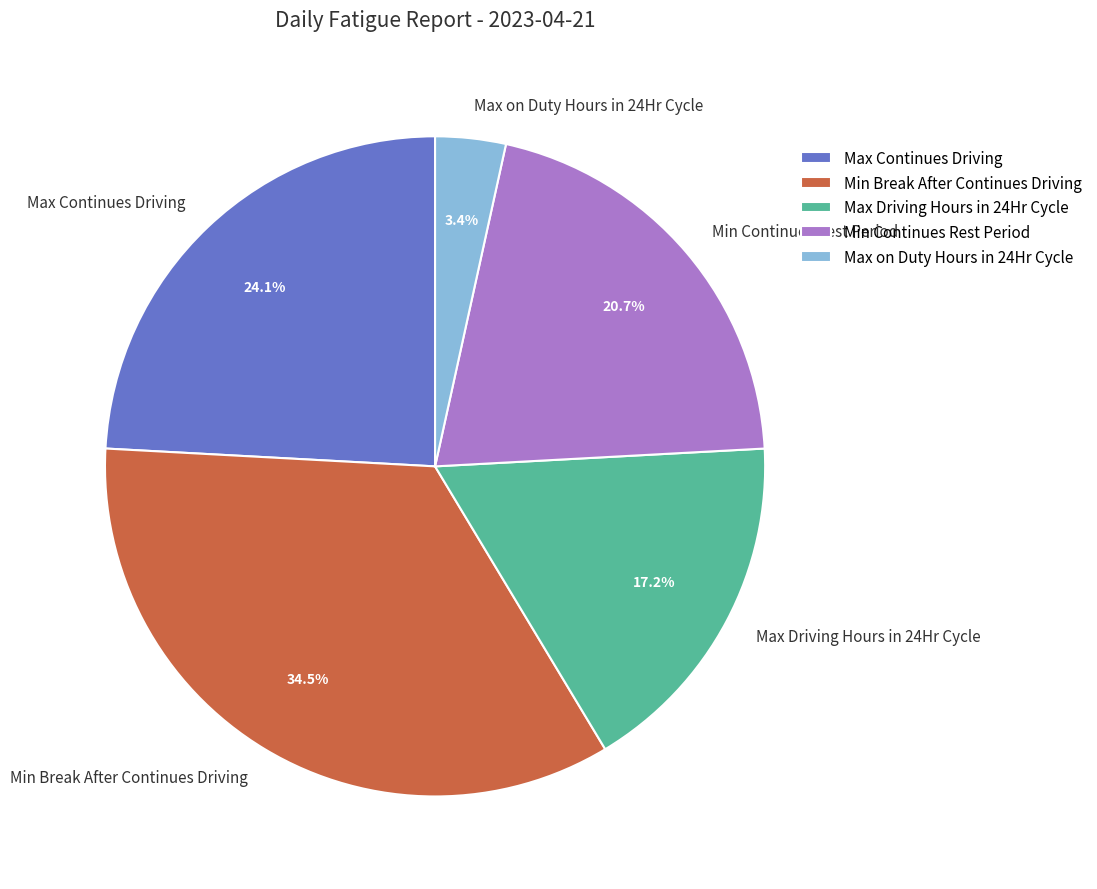

How many segments does this pie chart have?

5